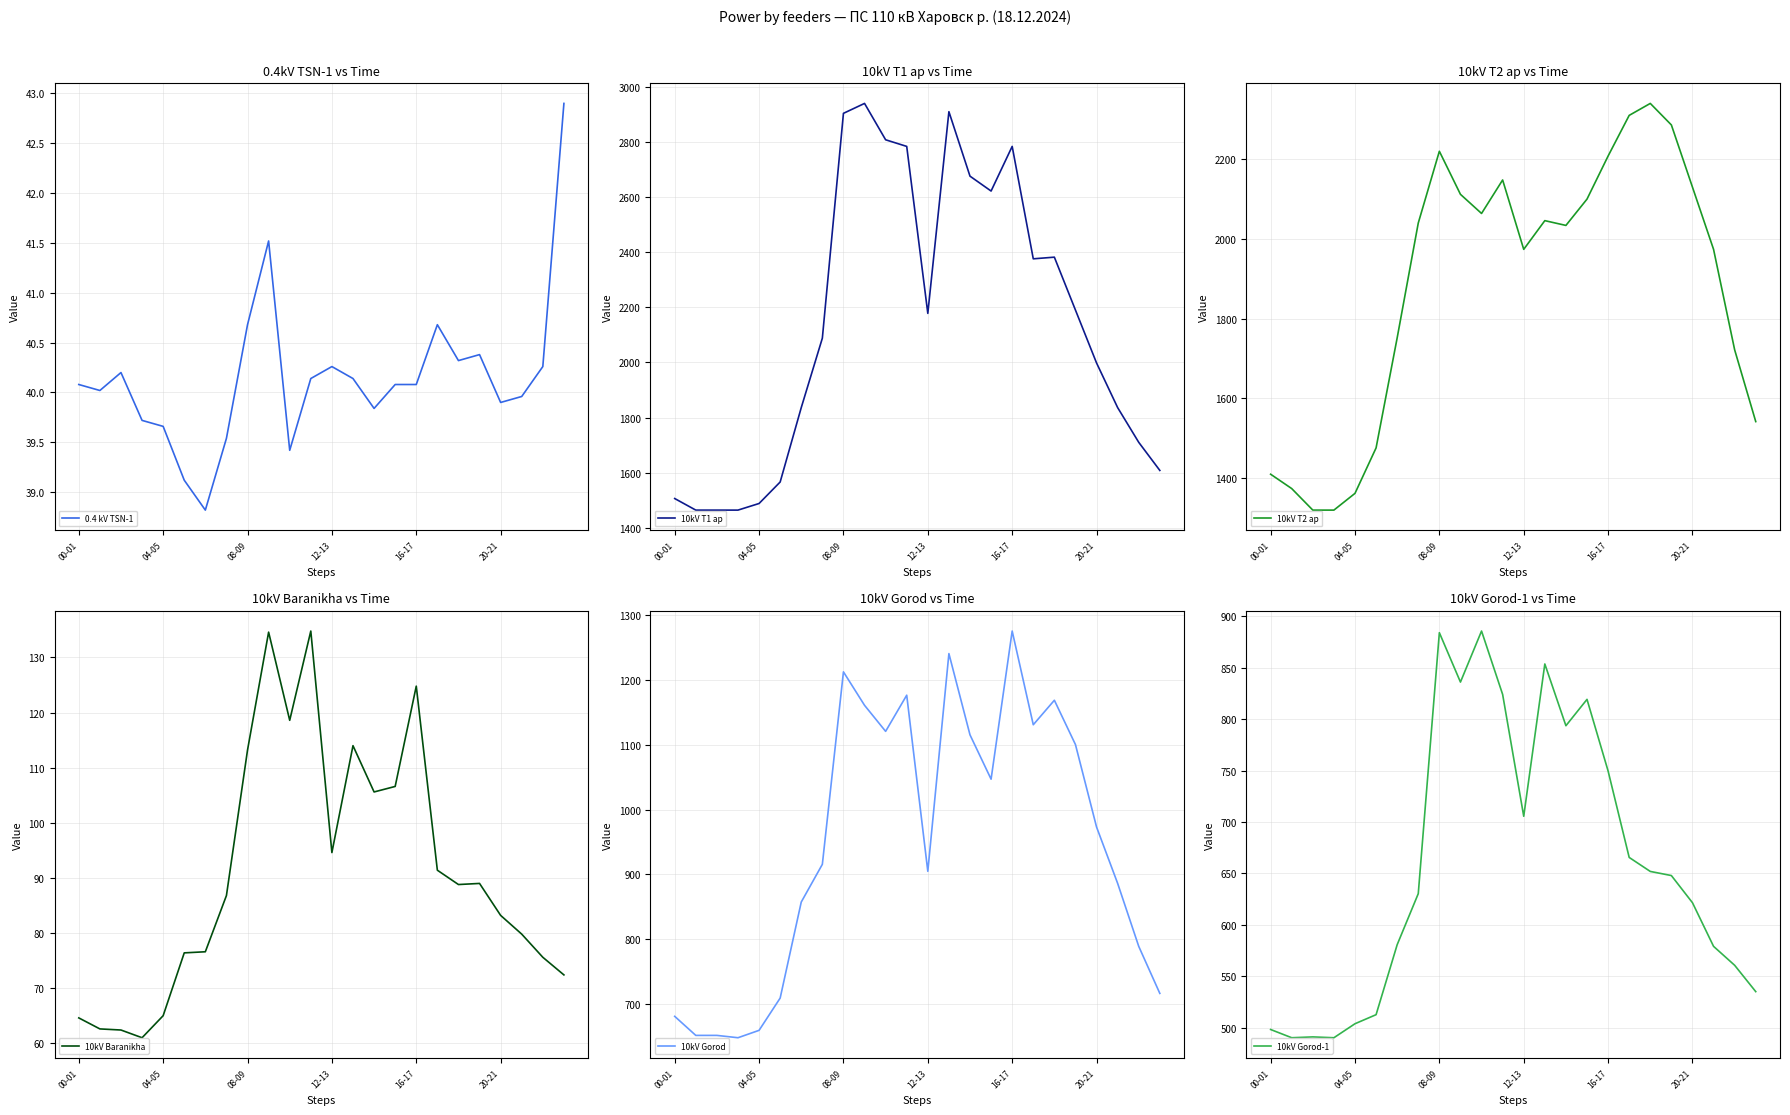

How many interior local valleys does the 10kV Gorod series have?

5